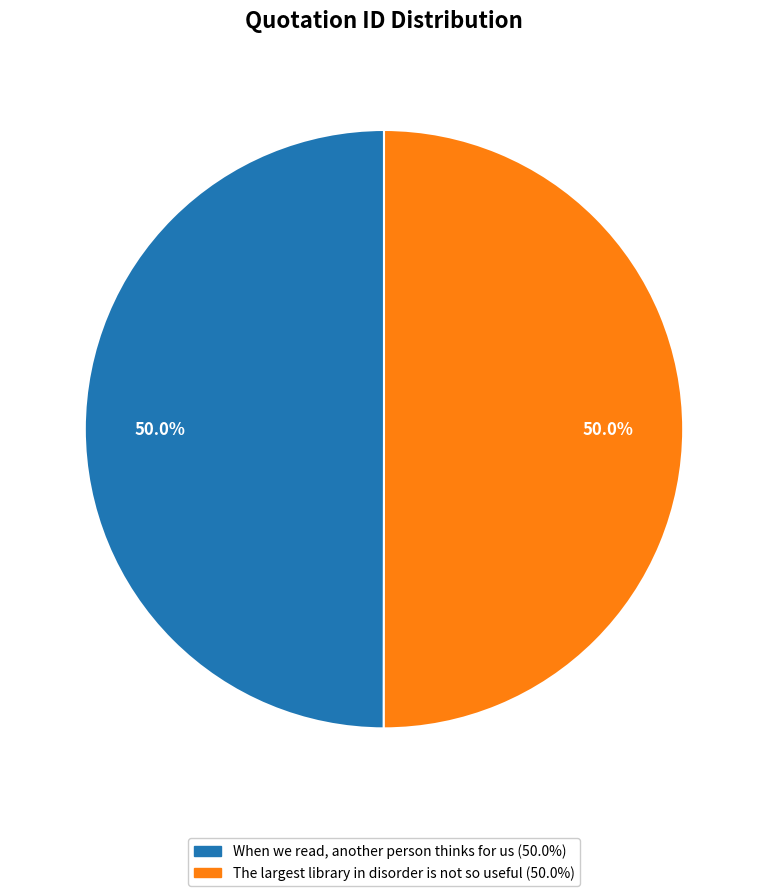

Approximately how many times larger is the value at When we read, another person thinks for us compared to The largest library in disorder is not so useful?

1.0